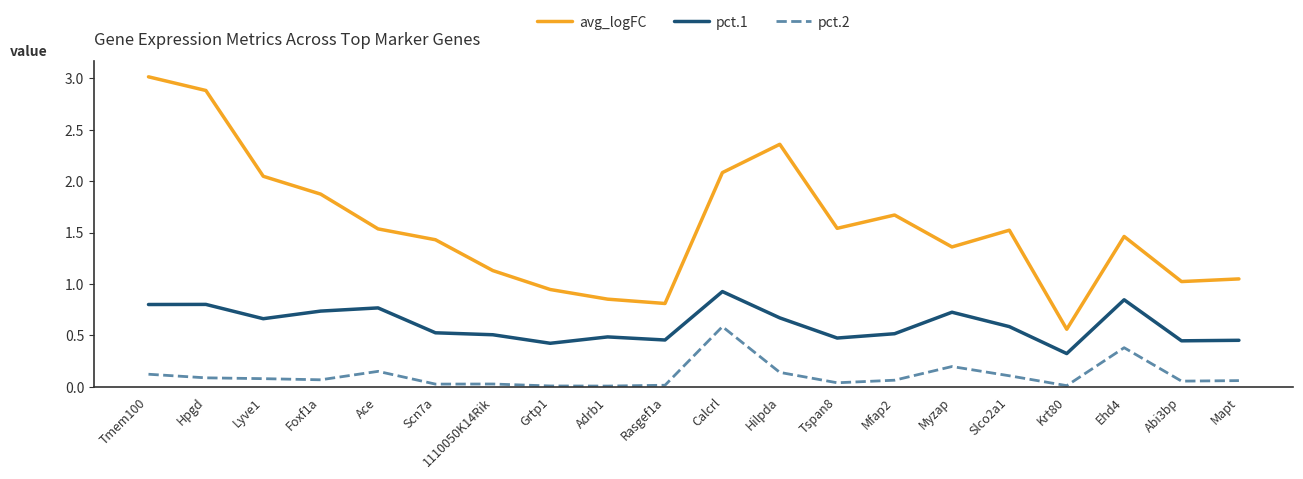

How many lines are shown in the chart?

3